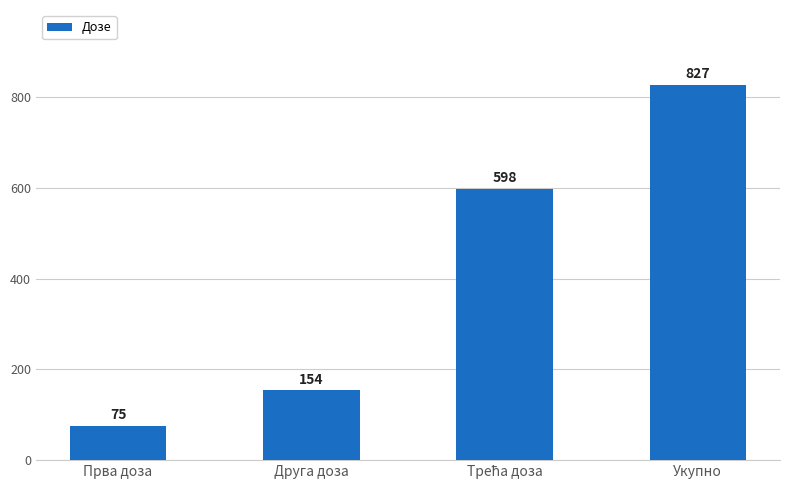

What is the maximum value shown in the chart?

827